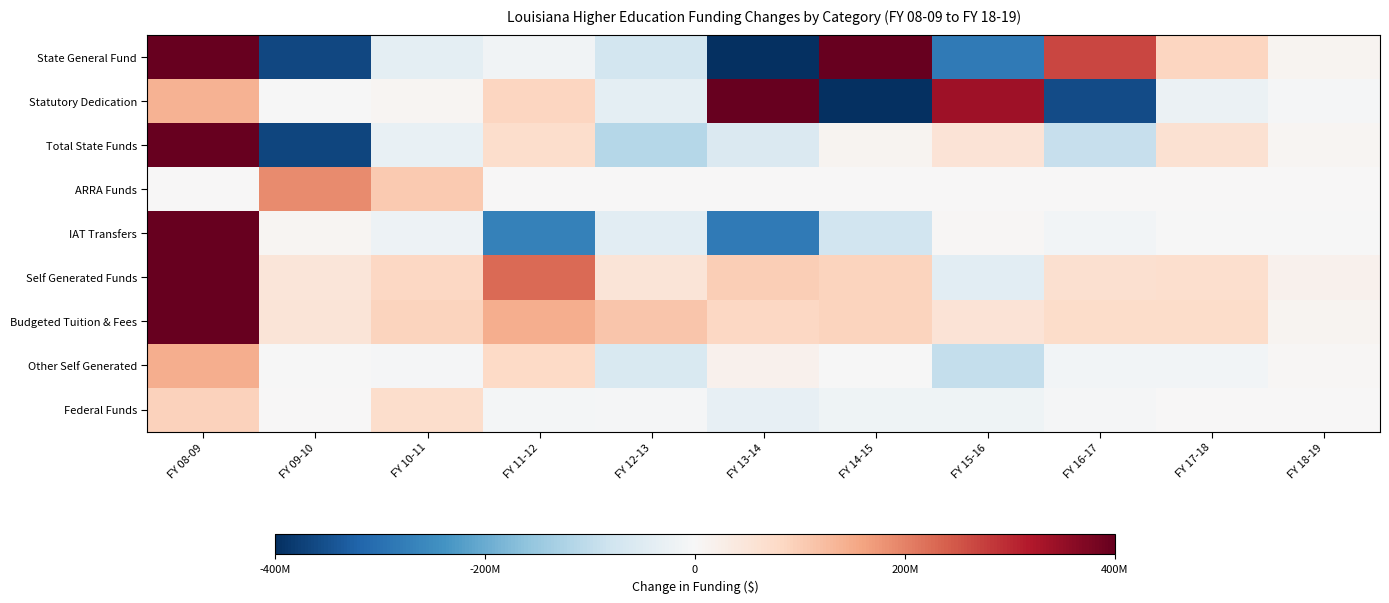

Reading left to right, what are all the values shown in this chart?

State General Fund: FY 08-09=1476685807	FY 09-10=-365015930	FY 10-11=-37805783	FY 11-12=-15590783	FY 12-13=-74962802	FY 13-14=-458641856	FY 14-15=410343199	FY 15-16=-282500659	FY 16-17=266769019	FY 17-18=85160365	FY 18-19=10299249
Statutory Dedication: FY 08-09=138289278	FY 09-10=-1591969	FY 10-11=9280199	FY 11-12=86546739	FY 12-13=-40174498	FY 13-14=402319595	FY 14-15=-398497432	FY 15-16=337503253	FY 16-17=-358153522	FY 17-18=-23883733	FY 18-19=-3306484
Total State Funds: FY 08-09=1614975085	FY 09-10=-366607899	FY 10-11=-28525584	FY 11-12=70955956	FY 12-13=-115137300	FY 13-14=-56322261	FY 14-15=11845767	FY 15-16=55002594	FY 16-17=-91384503	FY 17-18=61276632	FY 18-19=6992765
ARRA Funds: FY 08-09=0	FY 09-10=189700000	FY 10-11=103492837	FY 11-12=0	FY 12-13=0	FY 13-14=0	FY 14-15=0	FY 15-16=0	FY 16-17=0	FY 17-18=0	FY 18-19=0
IAT Transfers: FY 08-09=424677208	FY 09-10=9215954	FY 10-11=-21400639	FY 11-12=-271505170	FY 12-13=-41947246	FY 13-14=-281497895	FY 14-15=-76936141	FY 15-16=3747123	FY 16-17=-11129156	FY 17-18=-2861274	FY 18-19=-795785
Self Generated Funds: FY 08-09=771979186	FY 09-10=48349334	FY 10-11=84008693	FY 11-12=225755942	FY 12-13=50326193	FY 13-14=98913156	FY 14-15=88360716	FY 15-16=-41078516	FY 16-17=63016291	FY 17-18=67555216	FY 18-19=17112236
Budgeted Tuition & Fees: FY 08-09=626648760	FY 09-10=51208213	FY 10-11=90167836	FY 11-12=144517794	FY 12-13=110922329	FY 13-14=82758954	FY 14-15=90586911	FY 15-16=54678253	FY 16-17=74577261	FY 17-18=74577261	FY 18-19=11081743
Other Self Generated: FY 08-09=145330426	FY 09-10=-2858879	FY 10-11=-6159143	FY 11-12=81238148	FY 12-13=-60596136	FY 13-14=16154202	FY 14-15=-2226195	FY 15-16=-95756769	FY 16-17=-11560970	FY 17-18=-11612270	FY 18-19=6030493
Federal Funds: FY 08-09=93092905	FY 09-10=3000000	FY 10-11=69671252	FY 11-12=-6981151	FY 12-13=-5873853	FY 13-14=-33559746	FY 14-15=-17816803	FY 15-16=-18474545	FY 16-17=-3154562	FY 17-18=0	FY 18-19=201800